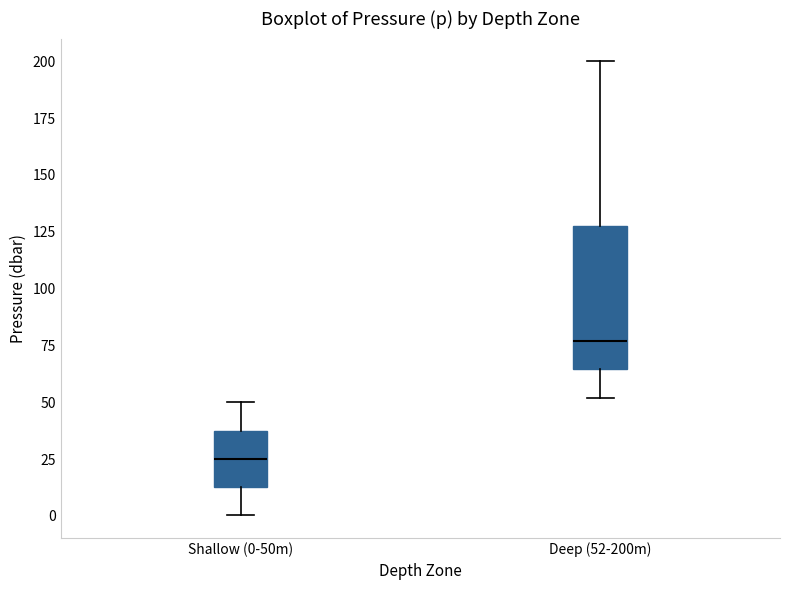

Comparing the boxes themselves (not the whiskers), which one is the tallest?

Deep (52-200m)